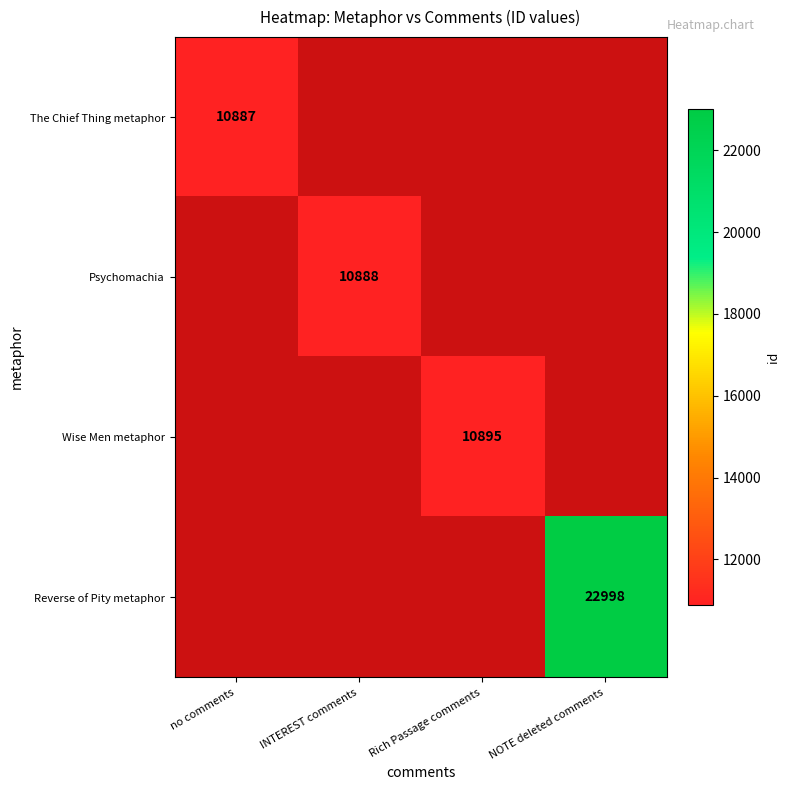

Is it true that Psychomachia equals 10888 at INTEREST comments?

True